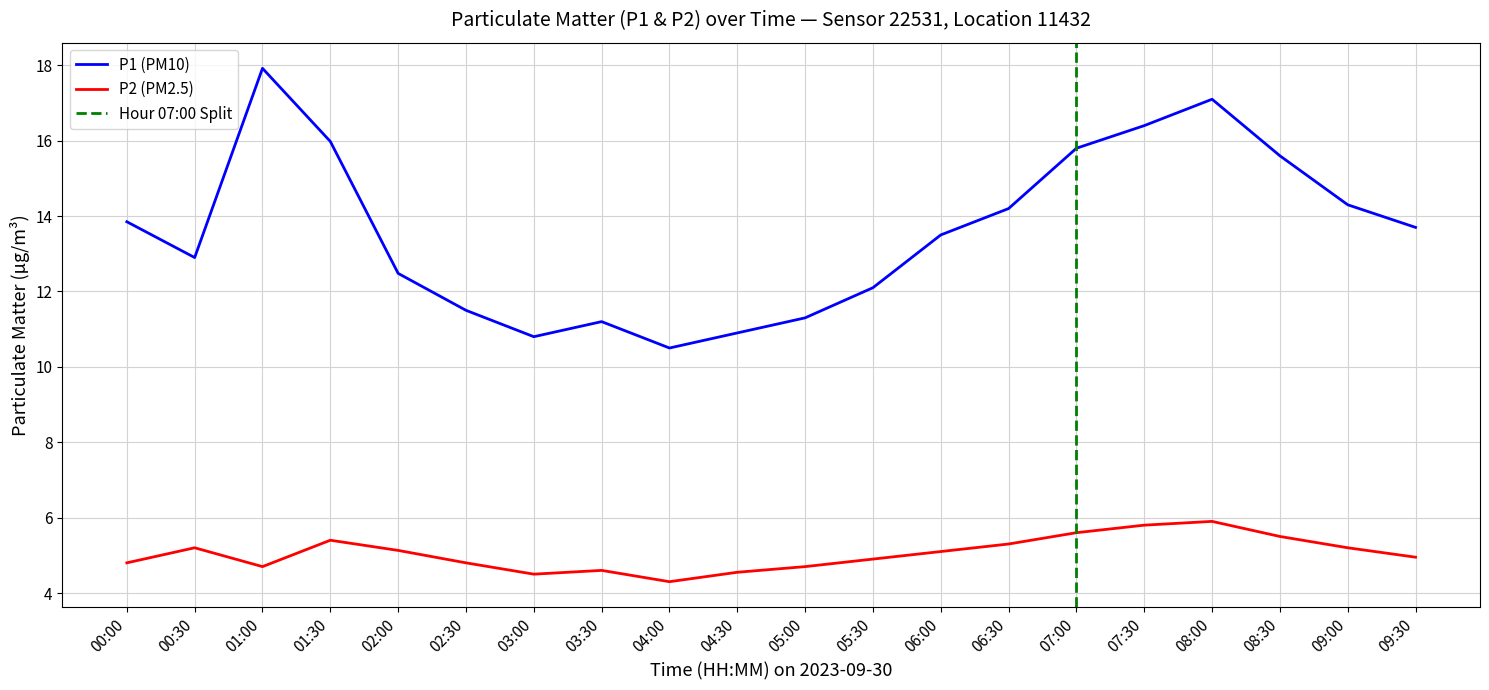

List the labels in order of P2 value, largest first.

08:00, 07:30, 07:00, 08:30, 01:30, 06:30, 00:30, 09:00, 02:00, 06:00, 09:30, 05:30, 00:00, 02:30, 01:00, 05:00, 03:30, 04:30, 03:00, 04:00